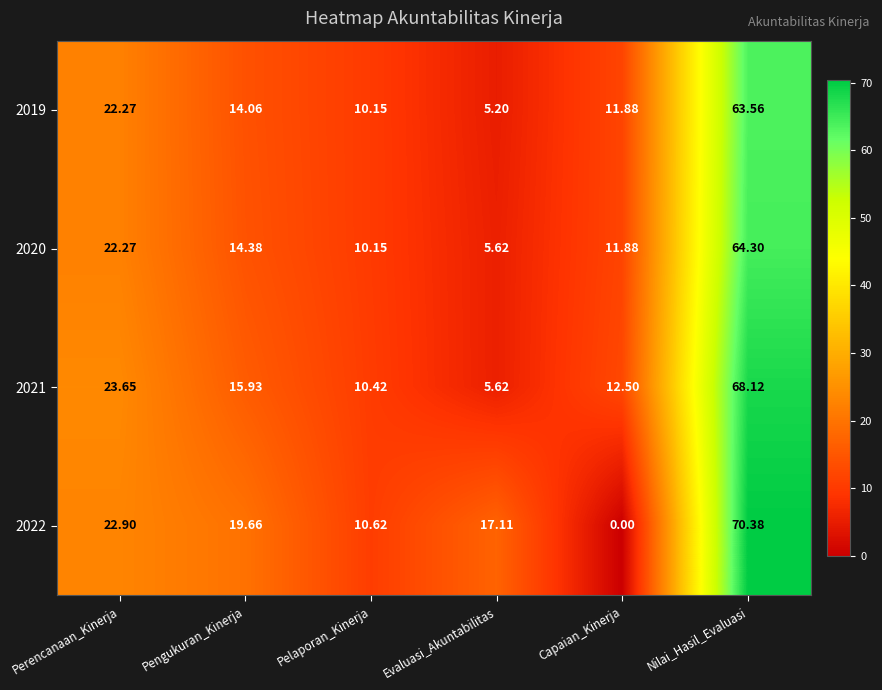

What is the difference between the highest and lowest values at Pengukuran_Kinerja?

5.6